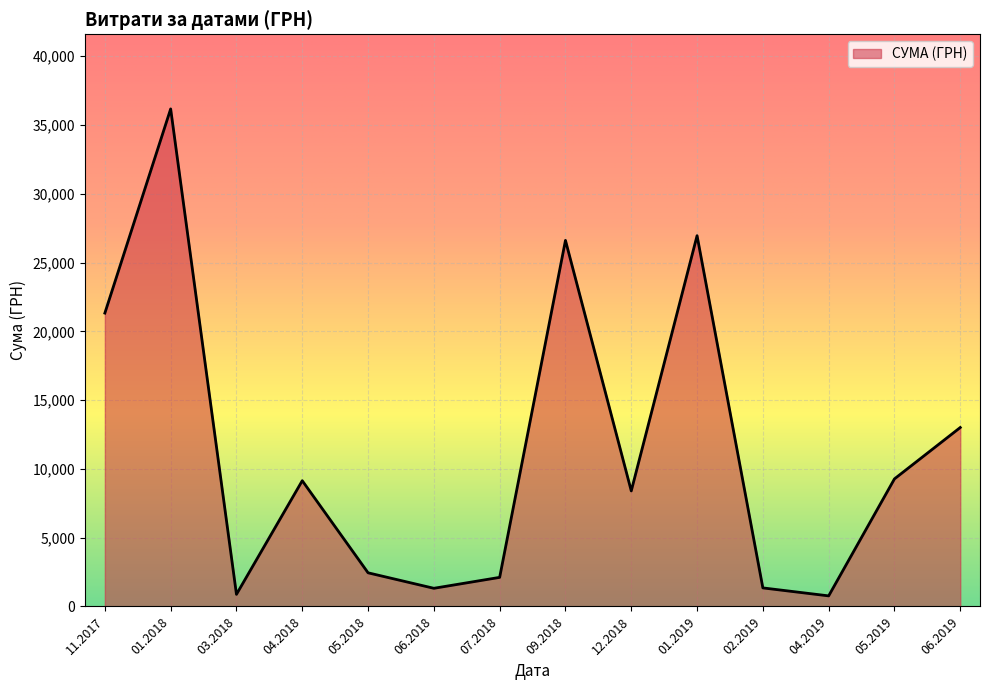

What is the greatest value displayed?

36174.0